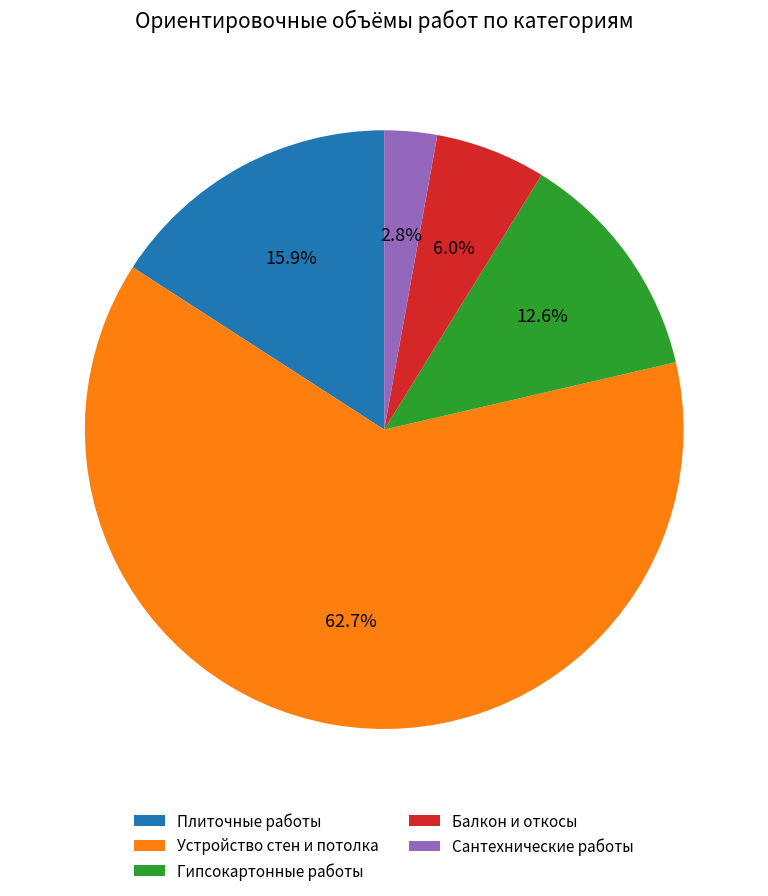

What percentage is NOT represented by Гипсокартонные работы?

87.4%